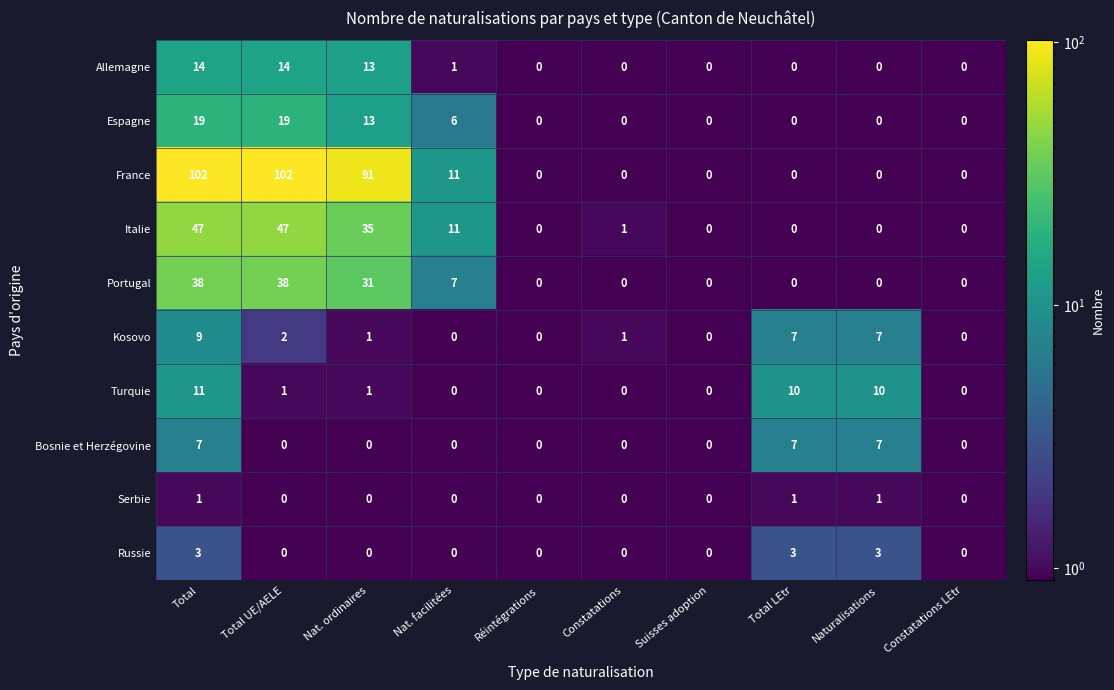

True or false: Serbie has a value of 0 at Total UE/AELE.

True